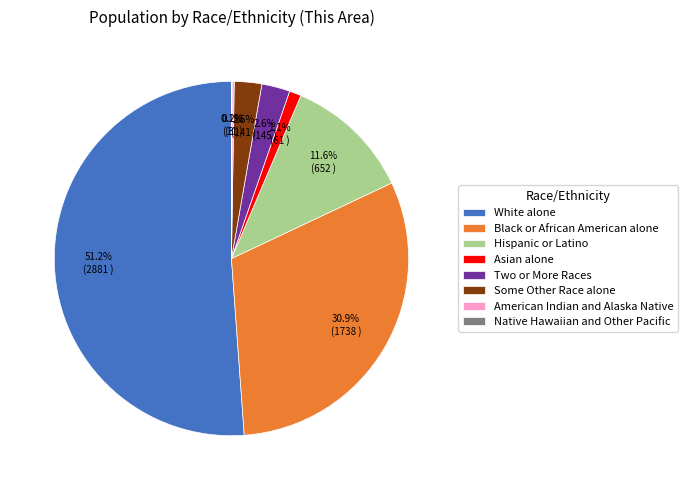

How much of the chart is everything except Two or More Races?

97.4%